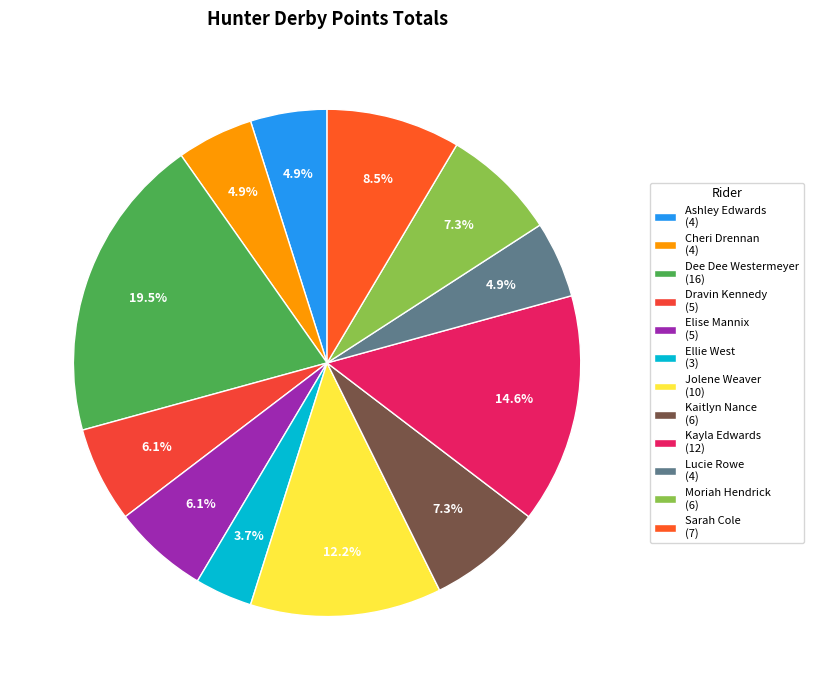

Is it true that Ellie West is 4% of the pie?

True